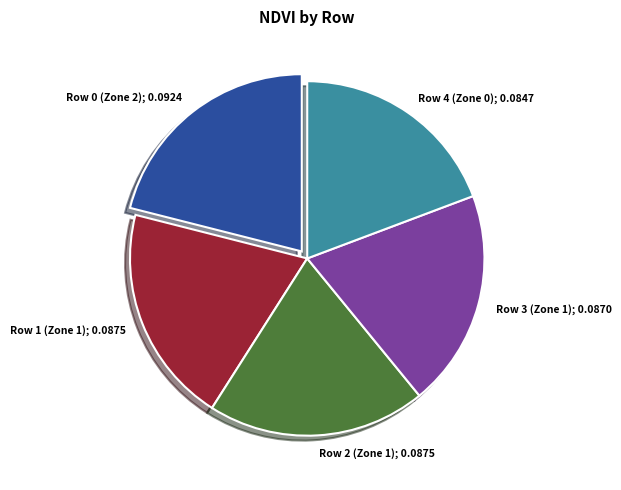

Is it true that Row 2 (Zone 1); 0.0875 is 20% of the pie?

True